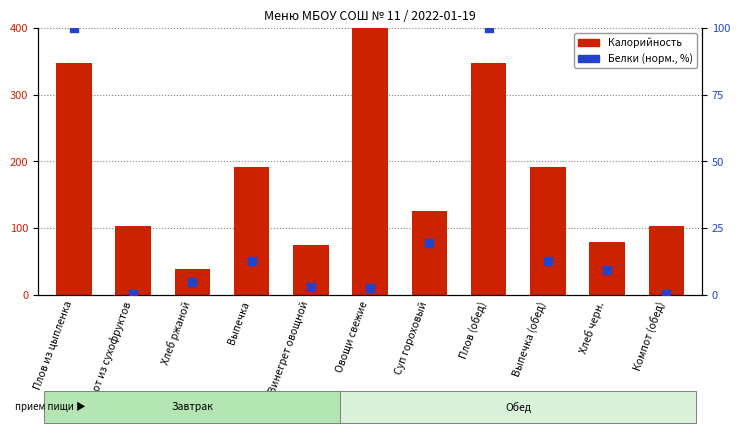

Which series reaches the maximum Y coordinate?

Калорийность